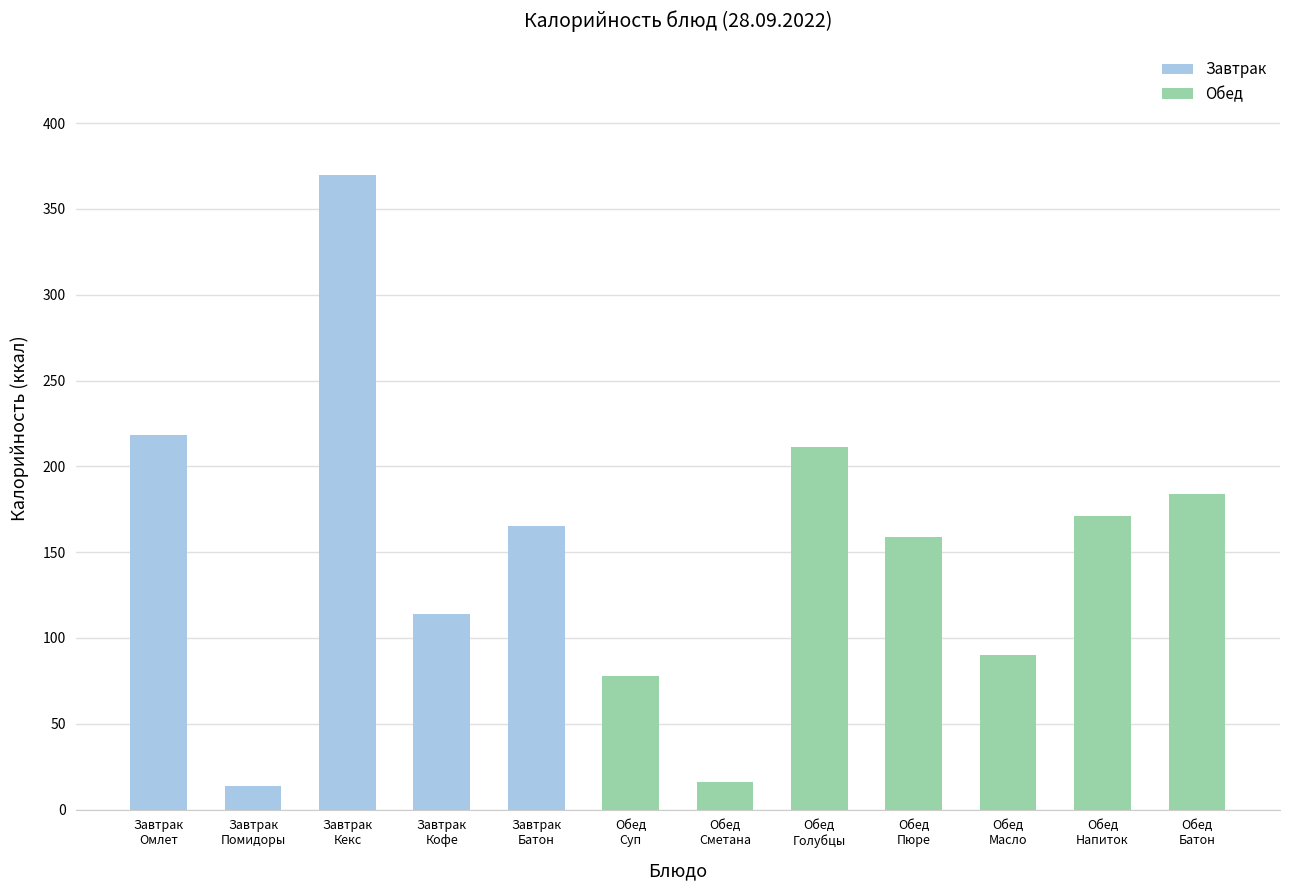

What is the label of the 7th bar from the left?

Обед
Сметана